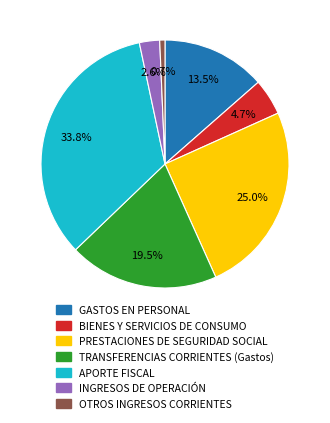

Approximately how many times larger is the value at BIENES Y SERVICIOS DE CONSUMO compared to OTROS INGRESOS CORRIENTES?

6.9